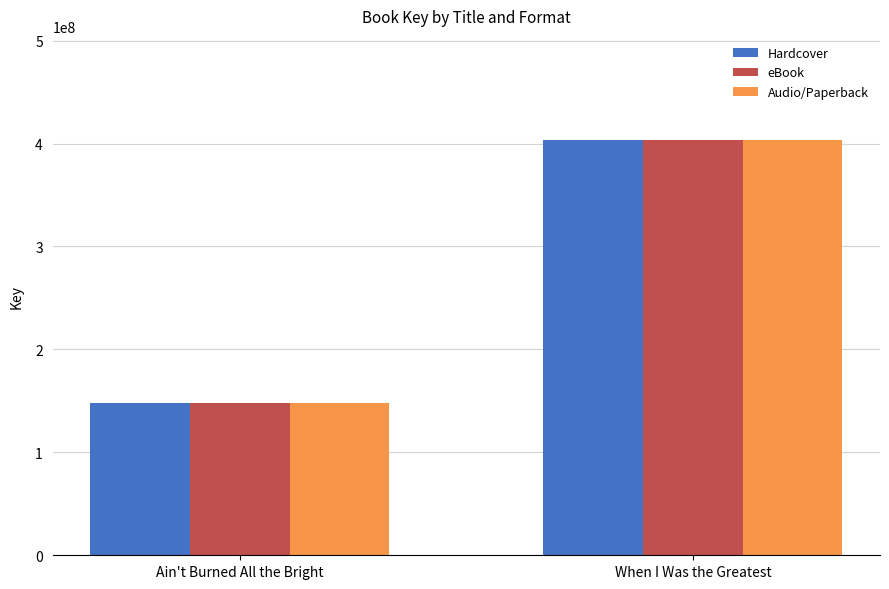

What value does the Audio/Paperback series have at Ain't Burned All the Bright?

148351318